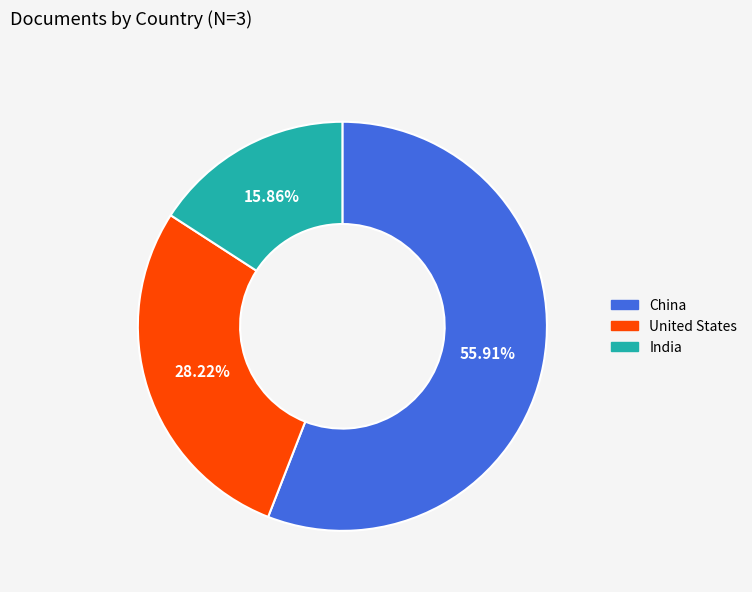

To the nearest percent, what percentage of the pie is India?

16%